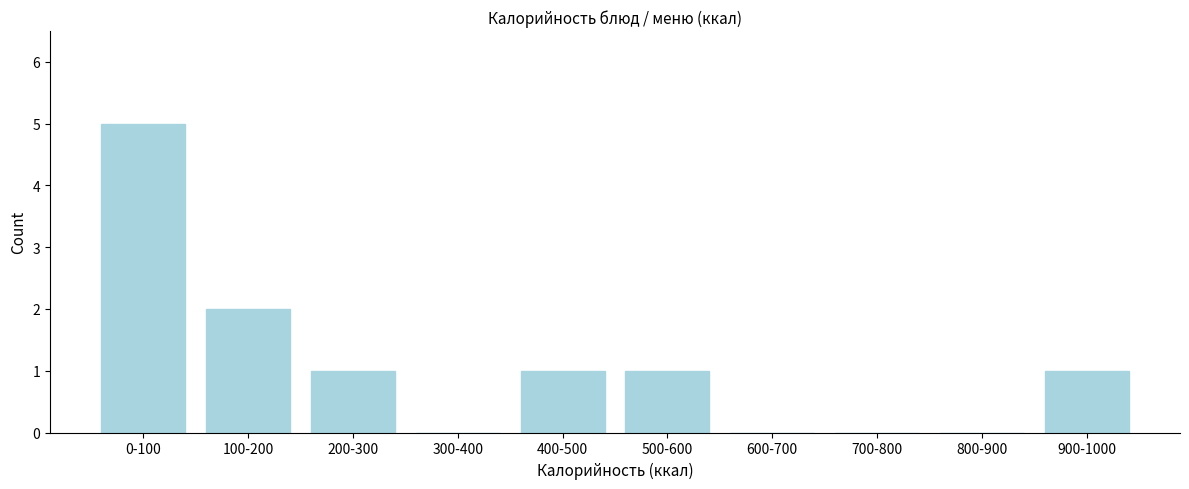

Reading left to right, list all the values displayed in this chart.

0-100=5	100-200=2	200-300=1	300-400=0	400-500=1	500-600=1	600-700=0	700-800=0	800-900=0	900-1000=1